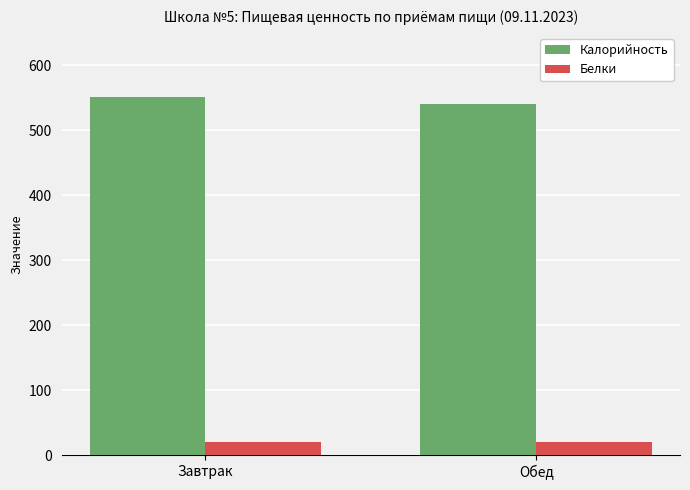

What is the total value across all series at Завтрак?

571.6